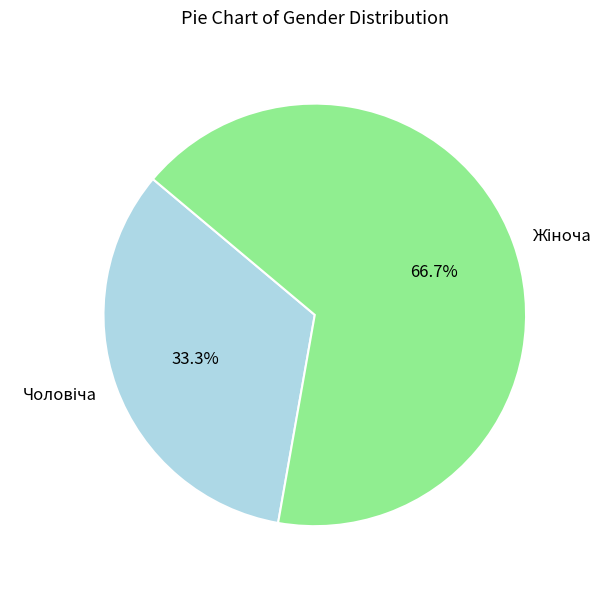

Is there a majority slice in this chart?

Yes